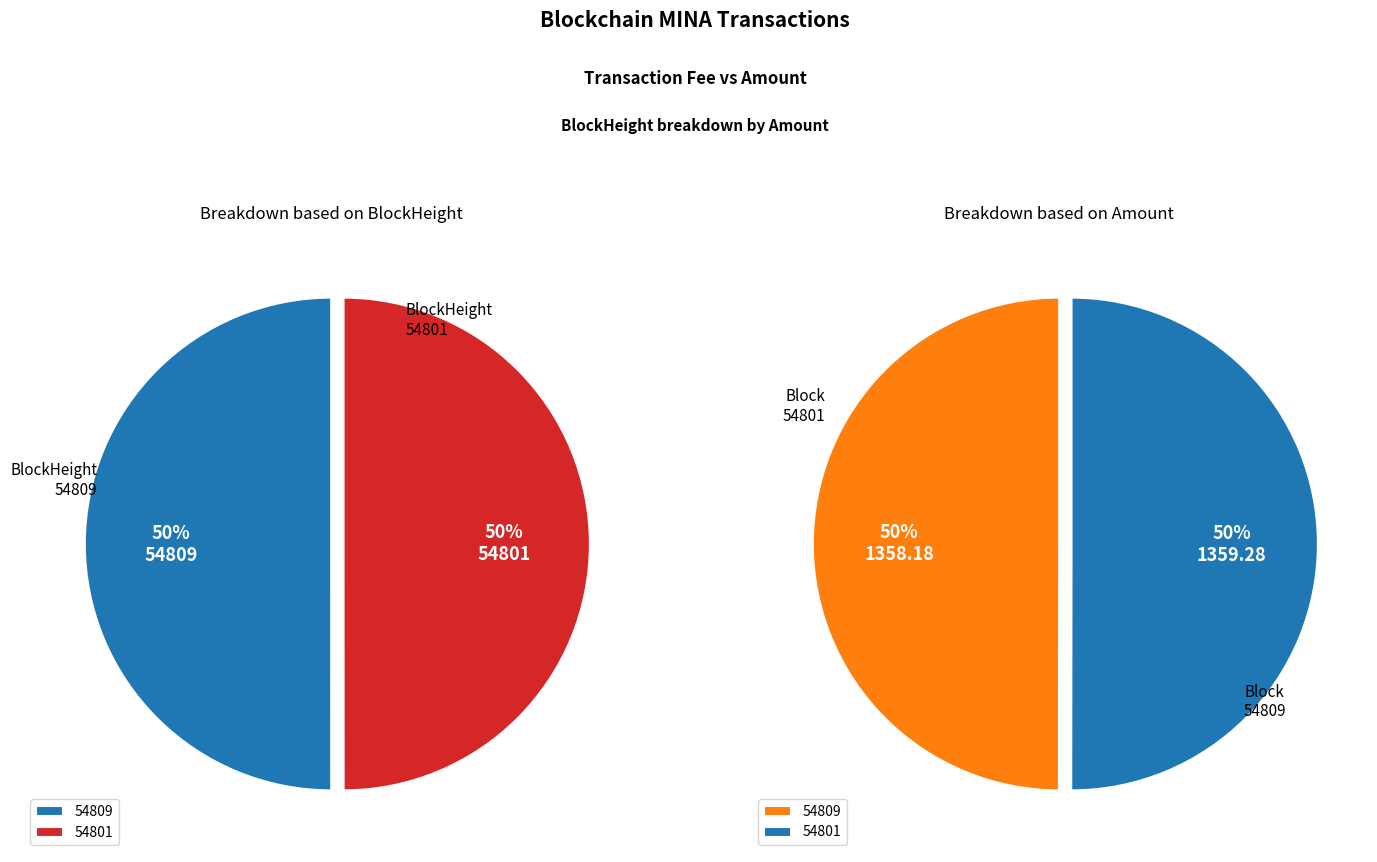

What percentage do 54801 and 54809 together represent?

100.0%